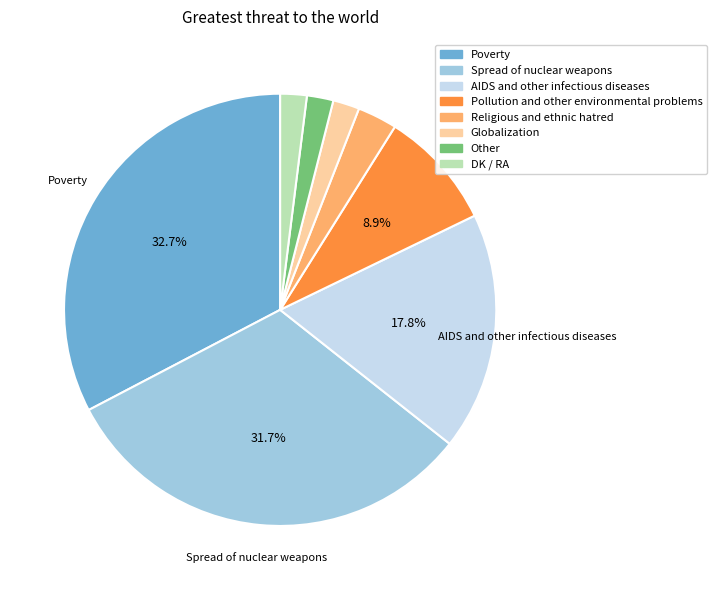

To the nearest percent, what is the difference between the Religious and ethnic hatred and Pollution and other environmental problems slice percentages?

6%